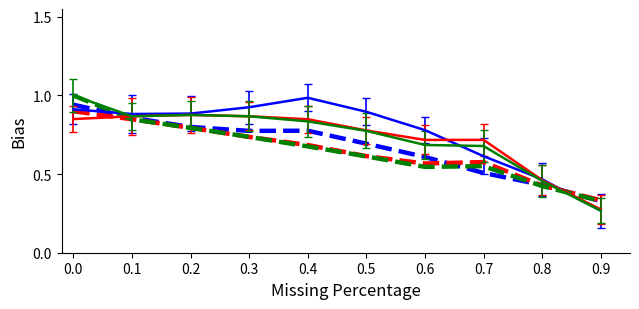

How many categories are shown in the chart?

10